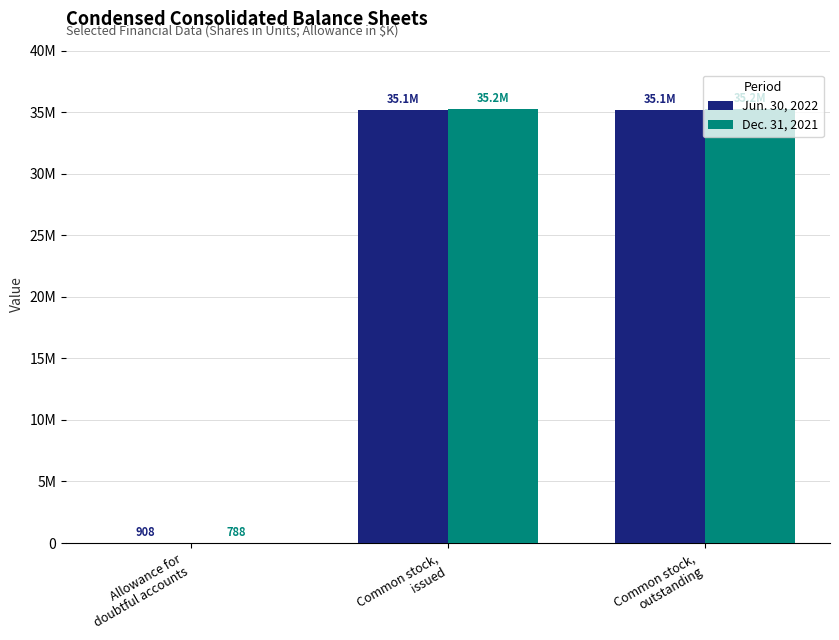

Does the chart contain stacked bars?

No